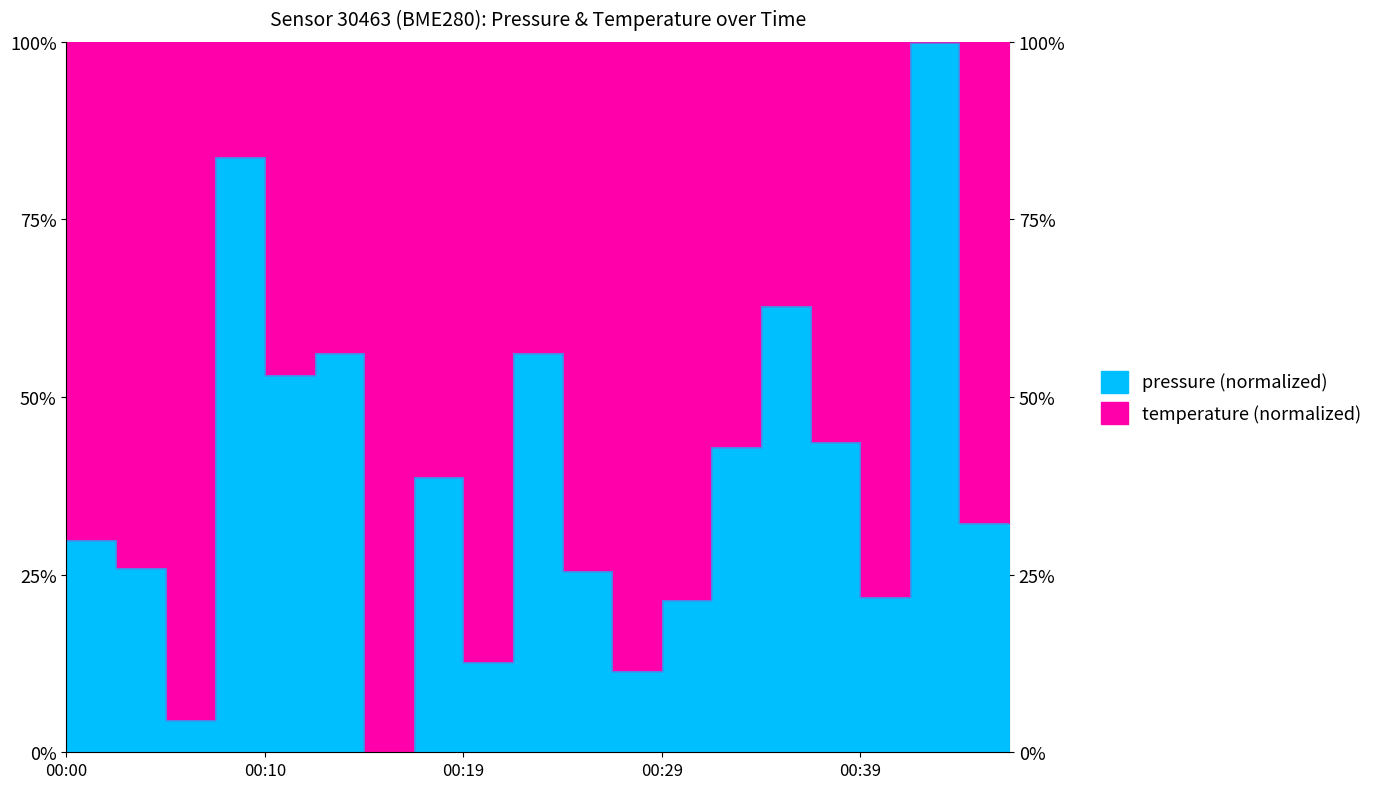

Rank the categories by value from lowest to highest.

00:15, 00:05, 00:27, 00:19, 00:29, 00:39, 00:24, 00:02, 00:00, 00:44, 00:17, 00:32, 00:37, 00:10, 00:12, 00:22, 00:34, 00:46, 00:07, 00:41